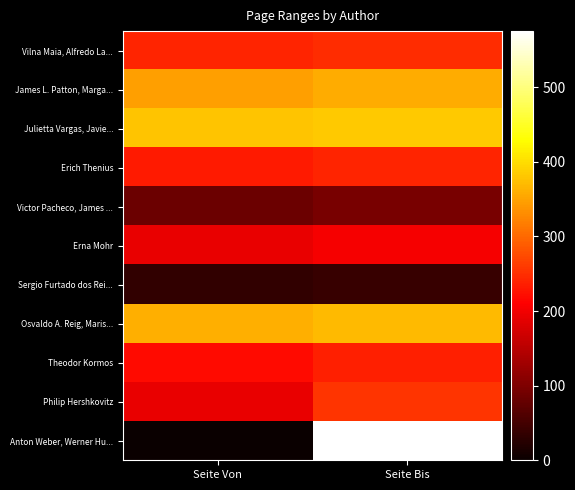

Reading left to right, transcribe all the data shown in this chart.

Vilna Maia, Alfredo La...: Seite Von=241	Seite Bis=249
James L. Patton, Marga...: Seite Von=347	Seite Bis=359
Julietta Vargas, Javie...: Seite Von=379	Seite Bis=382
Erich Thenius: Seite Von=232	Seite Bis=241
Victor Pacheco, James ...: Seite Von=85	Seite Bis=96
Erna Mohr: Seite Von=193	Seite Bis=204
Sergio Furtado dos Rei...: Seite Von=34	Seite Bis=40
Osvaldo A. Reig, Maris...: Seite Von=361	Seite Bis=370
Theodor Kormos: Seite Von=218	Seite Bis=238
Philip Hershkovitz: Seite Von=193	Seite Bis=256
Anton Weber, Werner Hu...: Seite Von=1	Seite Bis=575